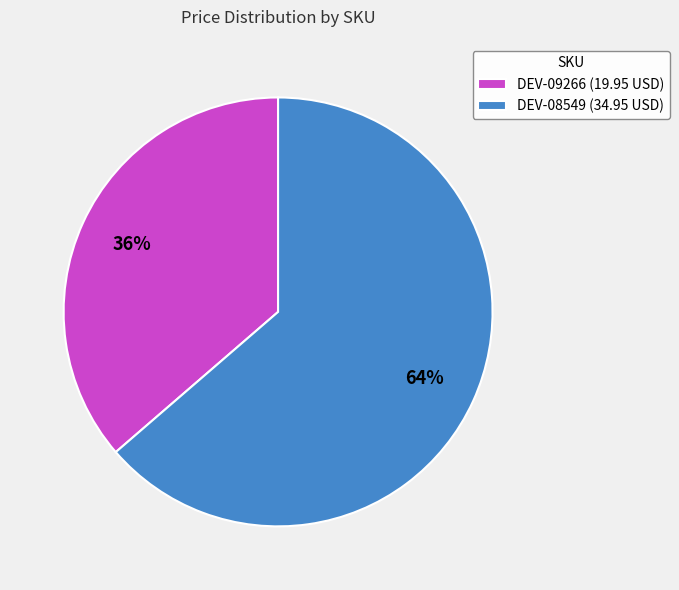

Which has a higher value, DEV-08549 or DEV-09266?

DEV-08549